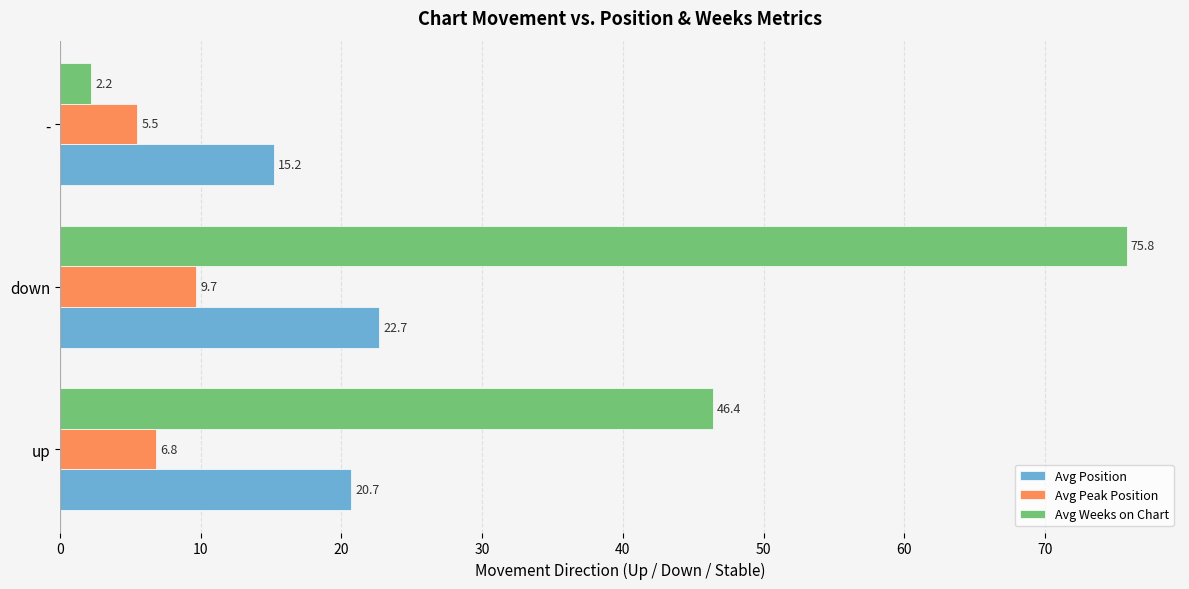

True or false: Avg Peak Position has a value of 5.5 at -.

True